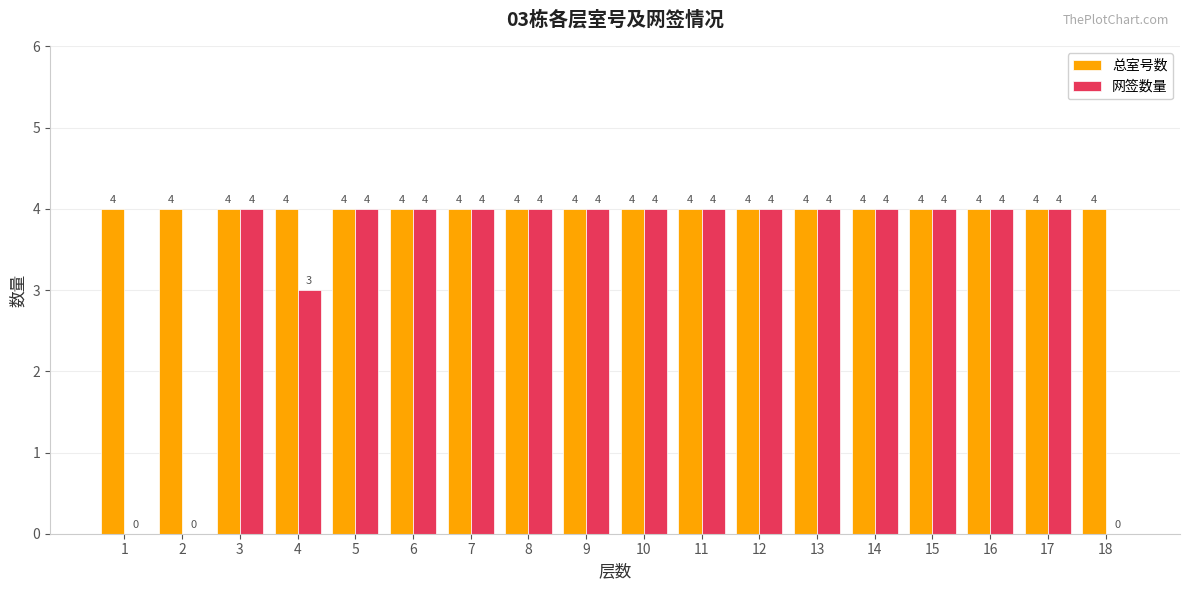

Reading left to right, list all the values displayed in this chart.

总室号数: 4	4	4	4	4	4	4	4	4	4	4	4	4	4	4	4	4	4
网签数量: 0	0	4	3	4	4	4	4	4	4	4	4	4	4	4	4	4	0